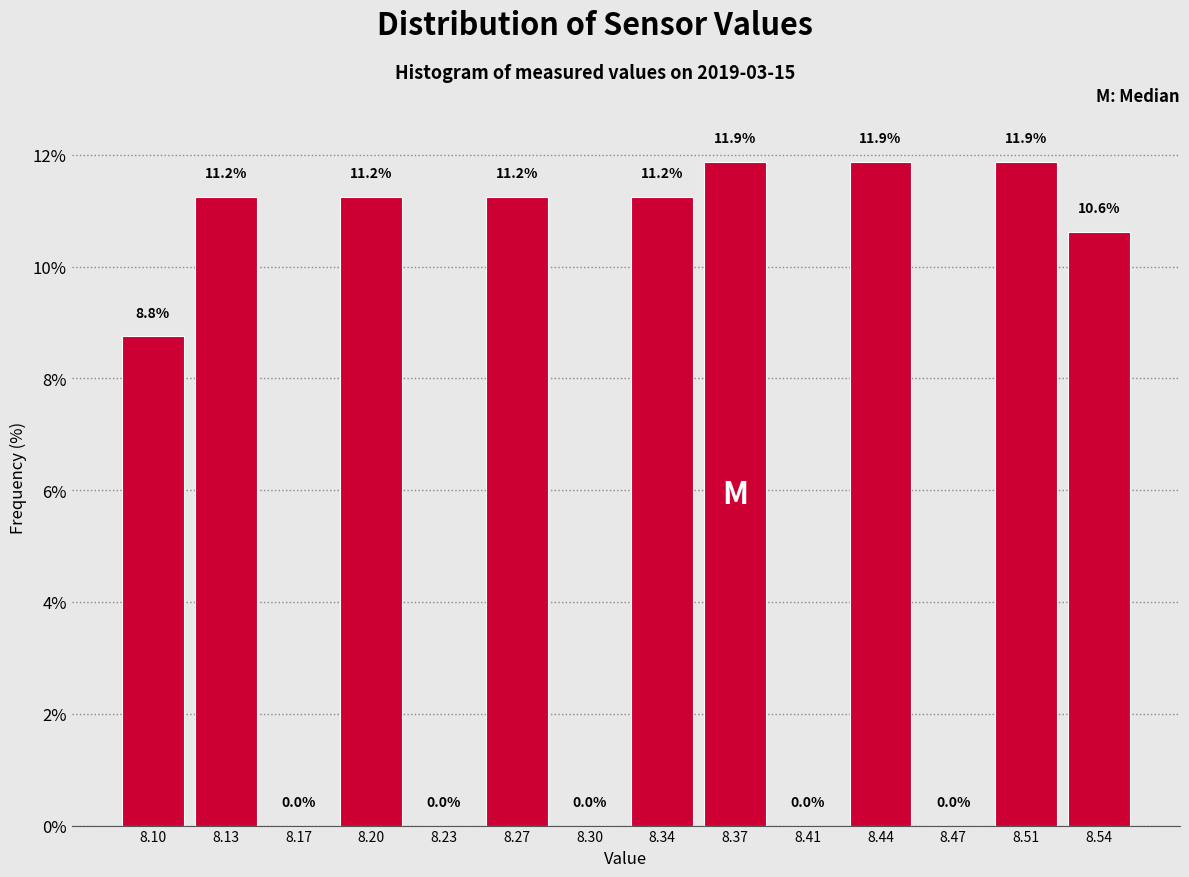

Reading left to right, list every bar in this chart as the range it spans on the x-axis followed by its height. The bar edges are not printed on the chart, so give them approximately, as read against the axis.

8.080 to 8.115: 8.8
8.115 to 8.150: 11.2
8.150 to 8.185: 0.0
8.185 to 8.215: 11.2
8.215 to 8.250: 0.0
8.250 to 8.285: 11.2
8.285 to 8.320: 0.0
8.320 to 8.355: 11.2
8.355 to 8.390: 11.9
8.390 to 8.425: 0.0
8.425 to 8.455: 11.9
8.455 to 8.490: 0.0
8.490 to 8.525: 11.9
8.525 to 8.560: 10.6